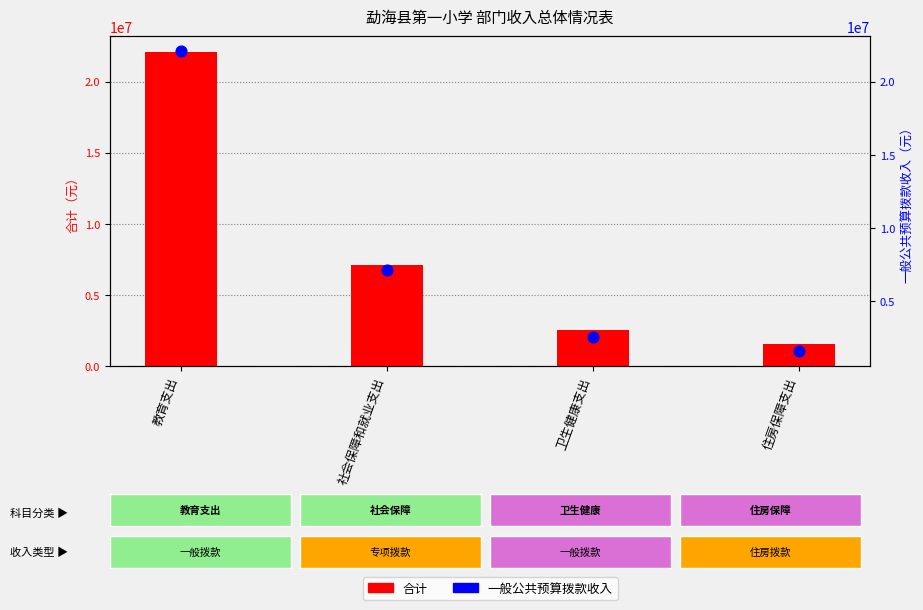

Which series has the widest spread of Y values?

合计